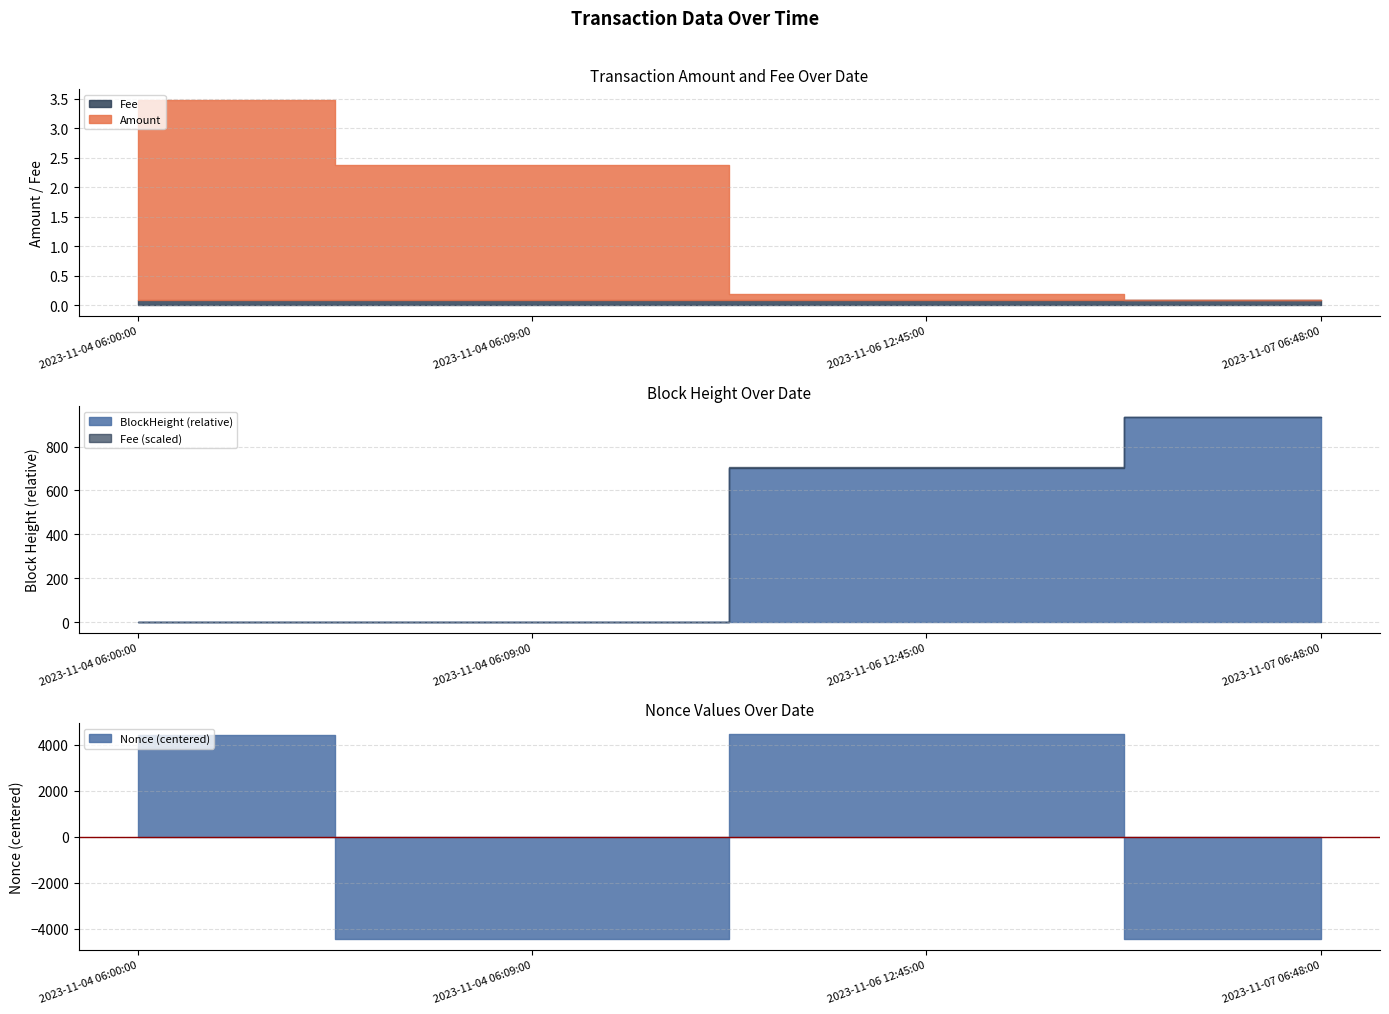

What is the value of the Fee point at the 2nd from the left?

0.1